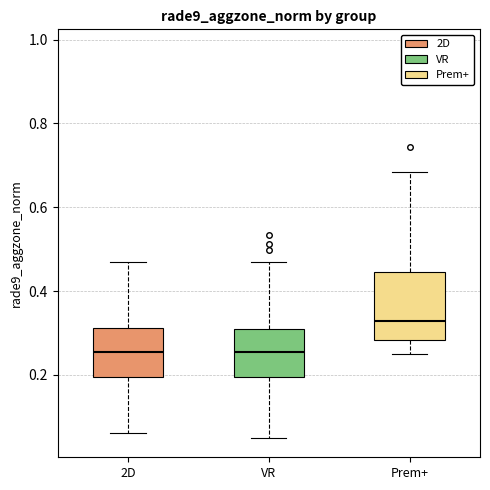

Reading left to right, transcribe this box plot: for each box, give where its median line is, the range the box spans, and where its two whiskers end, as read against the y-axis. The values are not printed on the chart, so give them approximately, as read against the axis.

2D: median 0.26, box 0.20 to 0.32, whiskers 0.06 to 0.46
VR: median 0.26, box 0.20 to 0.30, whiskers 0.06 to 0.46
Prem+: median 0.32, box 0.28 to 0.44, whiskers 0.26 to 0.68